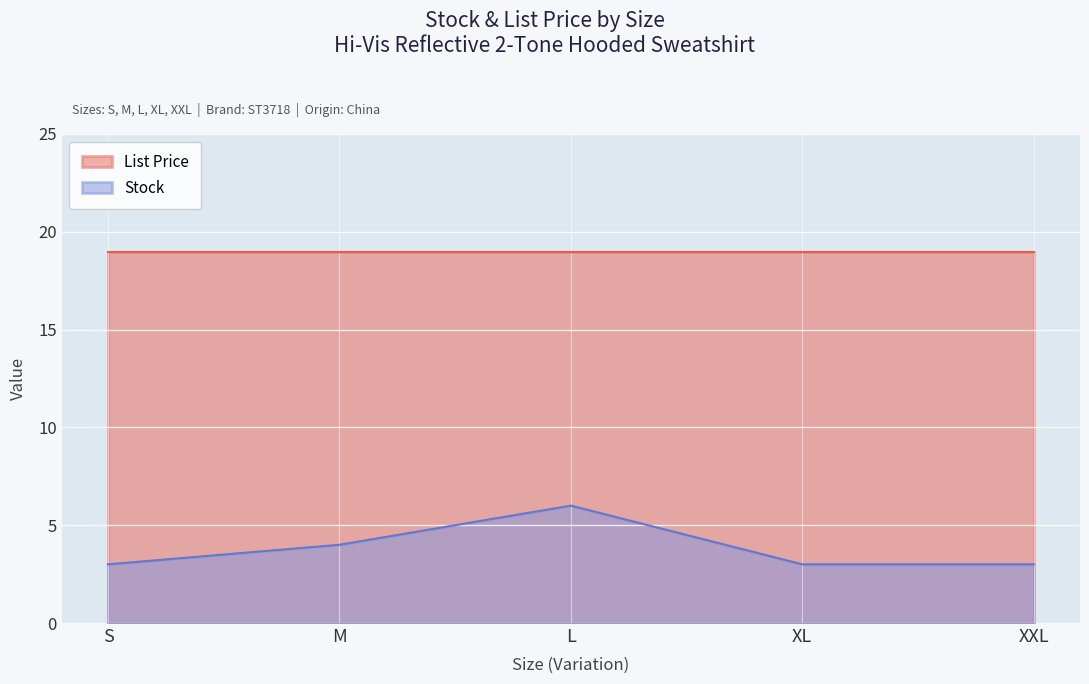

Reading left to right, extract all data points from this chart.

S=3	M=4	L=6	XL=3	XXL=3